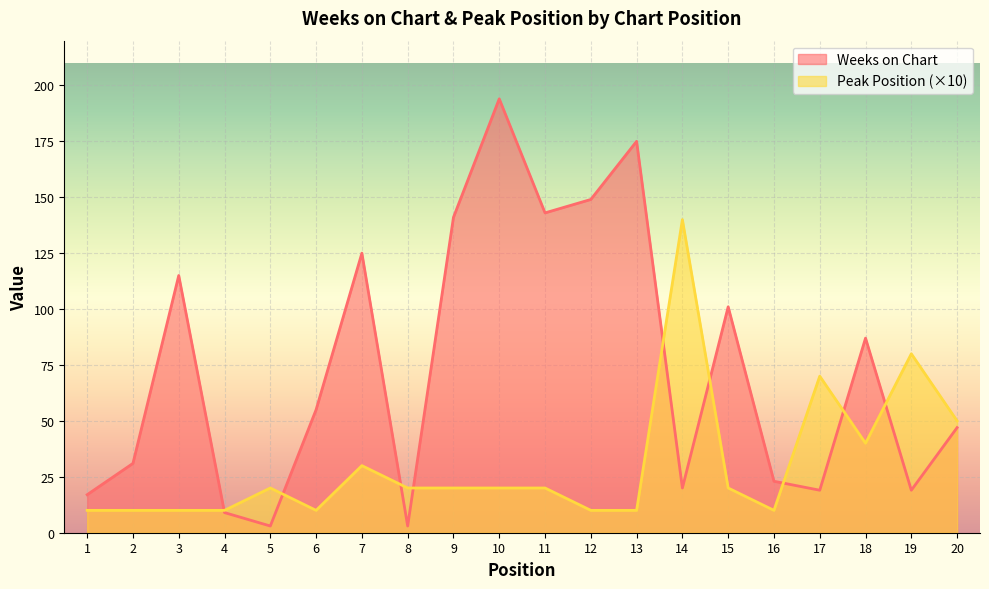

Which series has the widest spread of values?

Weeks on Chart